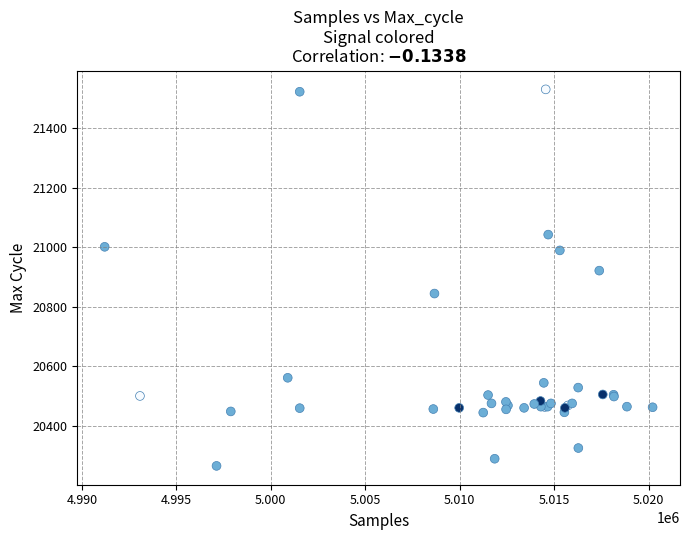

What Y value in the scatter plot is closest to 20897?

20921